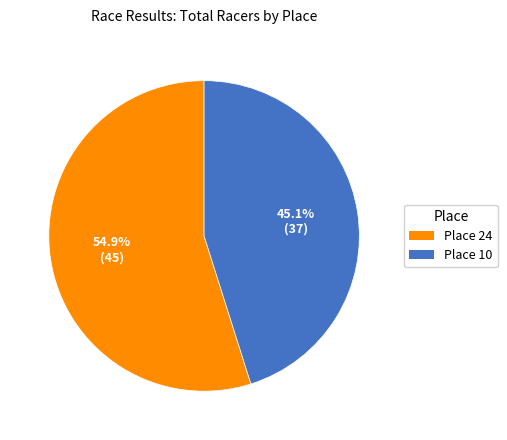

To the nearest percent, what percentage of the pie is Place 24?

55%